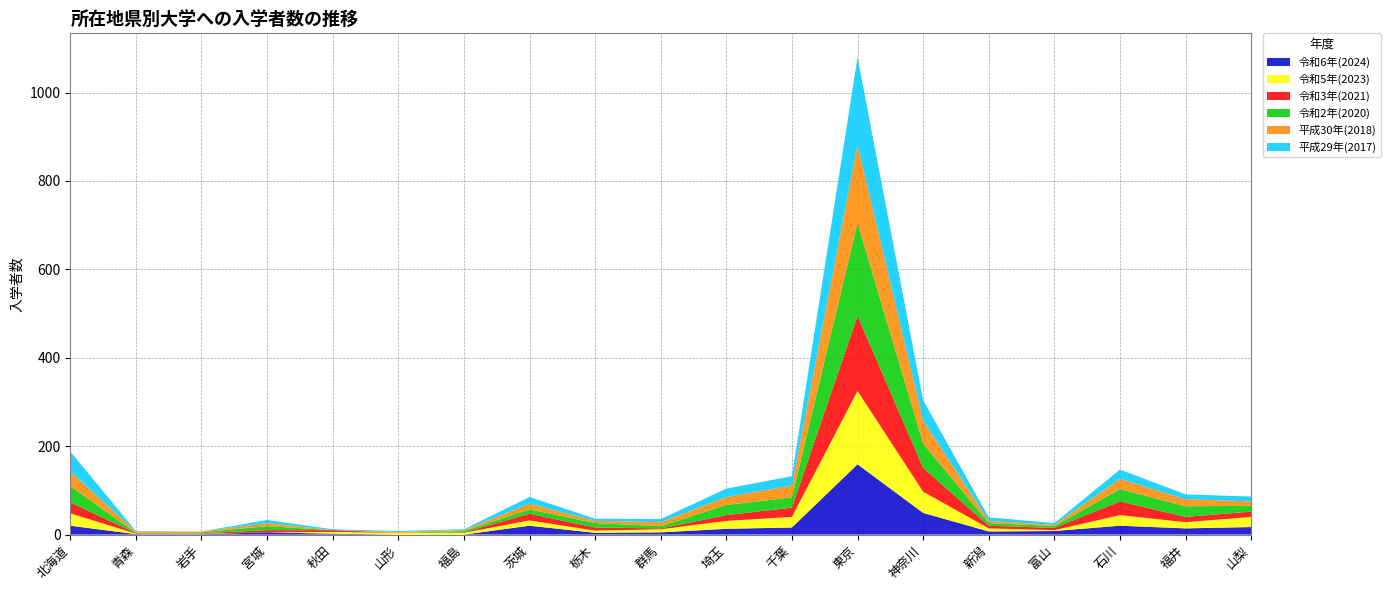

Reading left to right, transcribe all the data shown in this chart.

令和6年(2024): 北海道=20	青森=1	岩手=1	宮城=5	秋田=2	山形=0	福島=0	茨城=20	栃木=4	群馬=5	埼玉=13	千葉=16	東京=159	神奈川=49	新潟=7	富山=8	石川=20	福井=14	山梨=17
令和5年(2023): 北海道=28	青森=1	岩手=1	宮城=0	秋田=4	山形=4	福島=4	茨城=12	栃木=5	群馬=7	埼玉=18	千葉=24	東京=166	神奈川=48	新潟=7	富山=2	石川=24	福井=14	山梨=23
令和3年(2021): 北海道=25	青森=1	岩手=1	宮城=5	秋田=4	山形=0	福島=1	茨城=15	栃木=7	群馬=2	埼玉=13	千葉=21	東京=170	神奈川=54	新潟=6	富山=5	石川=31	福井=12	山梨=12
令和2年(2020): 北海道=37	青森=1	岩手=2	宮城=9	秋田=0	山形=0	福島=3	茨城=10	栃木=10	群馬=5	埼玉=23	千葉=23	東京=210	神奈川=55	新潟=6	富山=4	石川=28	福井=24	山梨=13
平成30年(2018): 北海道=33	青森=3	岩手=2	宮城=7	秋田=0	山形=2	福島=2	茨城=13	栃木=5	群馬=9	埼玉=18	千葉=27	東京=177	神奈川=52	新潟=5	富山=3	石川=23	福井=16	山梨=10
平成29年(2017): 北海道=45	青森=1	岩手=0	宮城=7	秋田=2	山形=2	福島=2	茨城=15	栃木=5	群馬=7	埼玉=19	千葉=21	東京=198	神奈川=46	新潟=8	富山=4	石川=21	福井=11	山梨=11